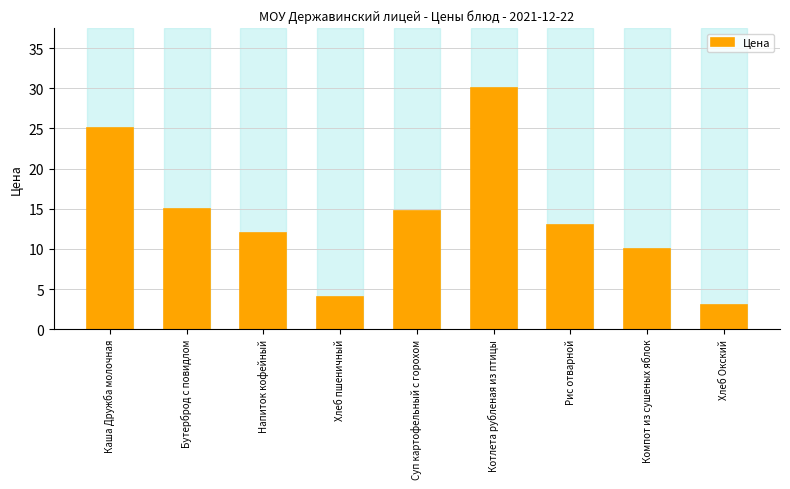

What is the label of the 9th bar from the right?

Каша Дружба молочная